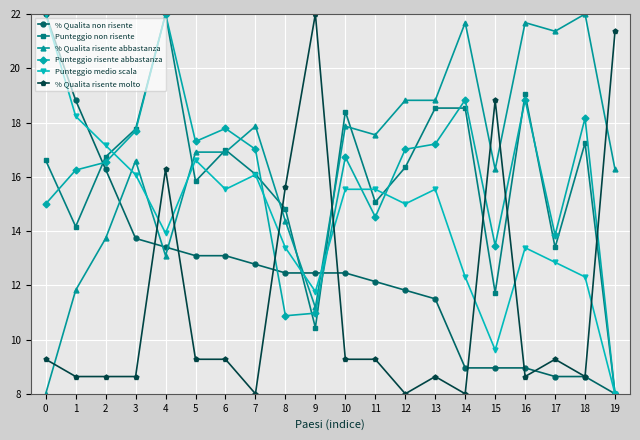

What is the sum of all % Qualita risente molto values?

225.5